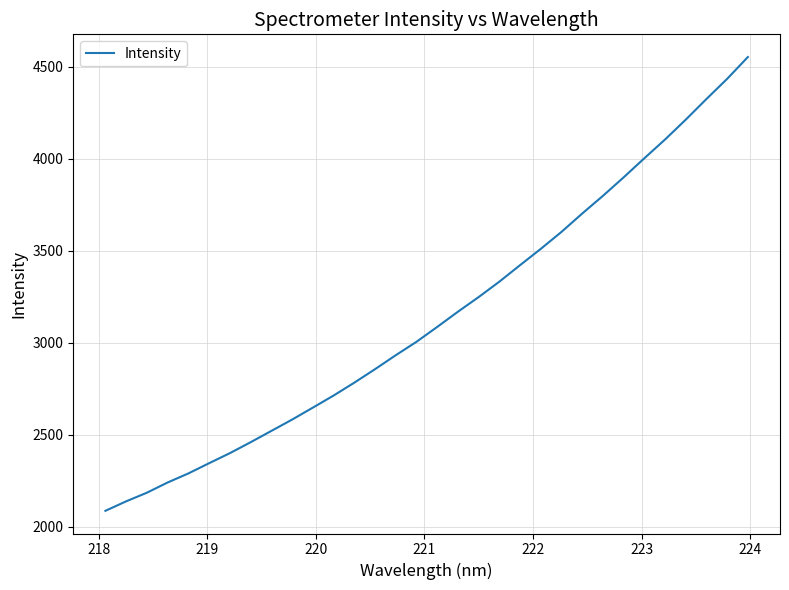

What is the maximum value shown in the chart?

4551.9